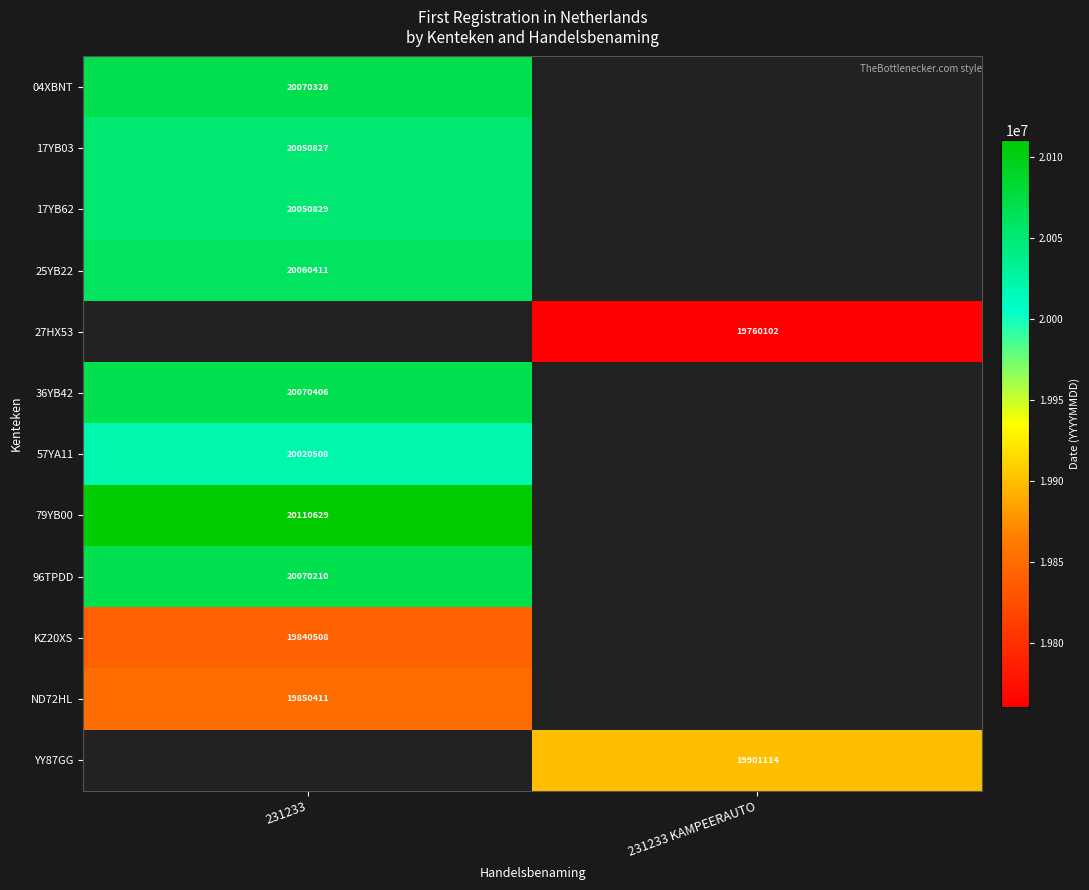

Is it true that 79YB00 equals 20110629 at 231233?

True